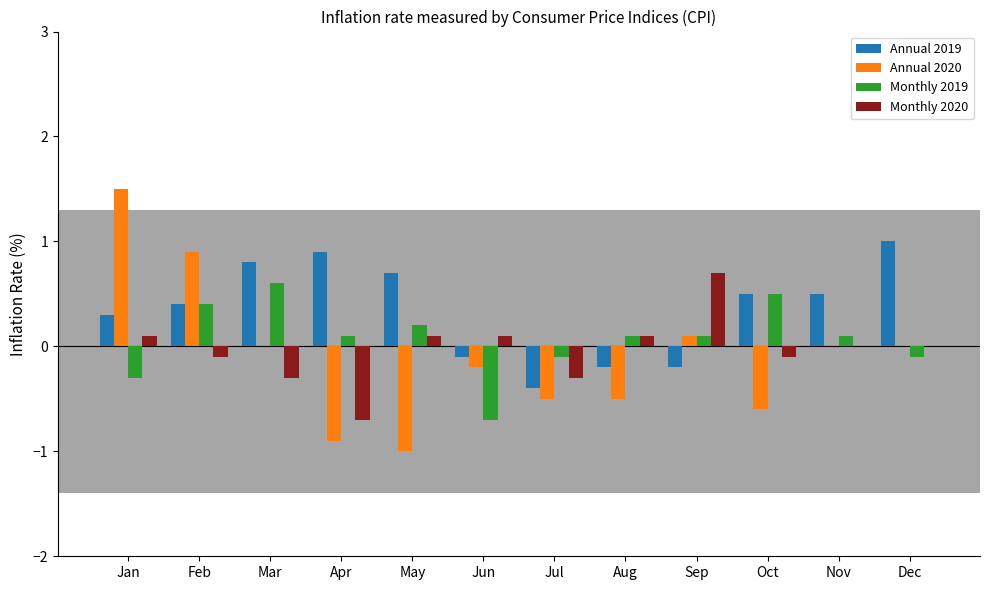

Reading left to right, what are all the values shown in this chart?

Annual 2019: 0.3	0.4	0.8	0.9	0.7	-0.1	-0.4	-0.2	-0.2	0.5	0.5	1.0
Annual 2020: 1.5	0.9	0.0	-0.9	-1.0	-0.2	-0.5	-0.5	0.1	-0.6	0.0	0.0
Monthly 2019: -0.3	0.4	0.6	0.1	0.2	-0.7	-0.1	0.1	0.1	0.5	0.1	-0.1
Monthly 2020: 0.1	-0.1	-0.3	-0.7	0.1	0.1	-0.3	0.1	0.7	-0.1	0.0	0.0